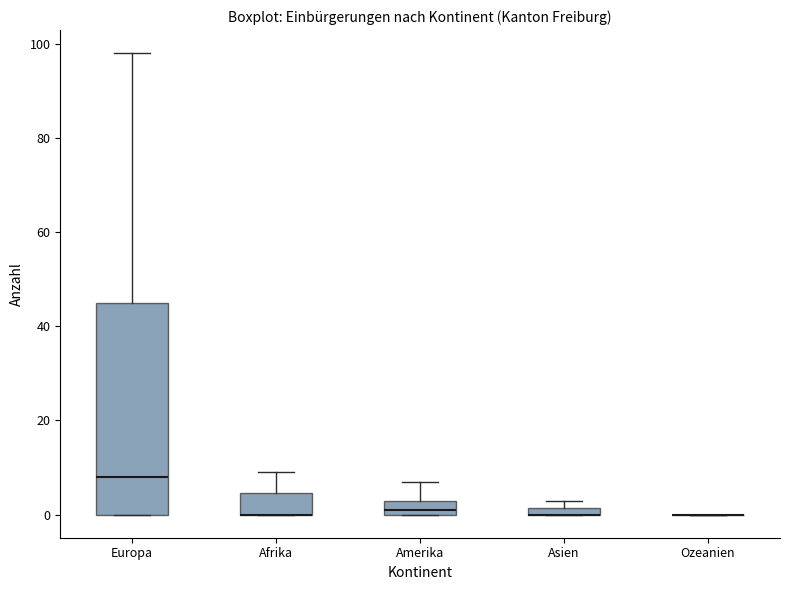

Where is the lower edge of the box for Afrika on the y-axis? The values are not printed on the chart, so give them approximately, as read against the axis.

0